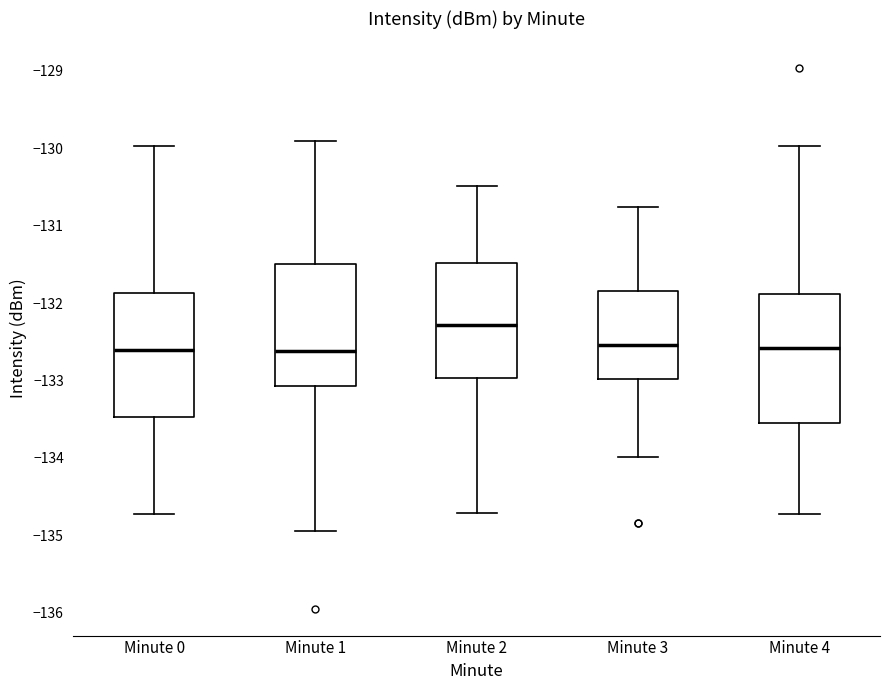

Where is the lower edge of the box for Minute 2 on the y-axis? The values are not printed on the chart, so give them approximately, as read against the axis.

-133.0